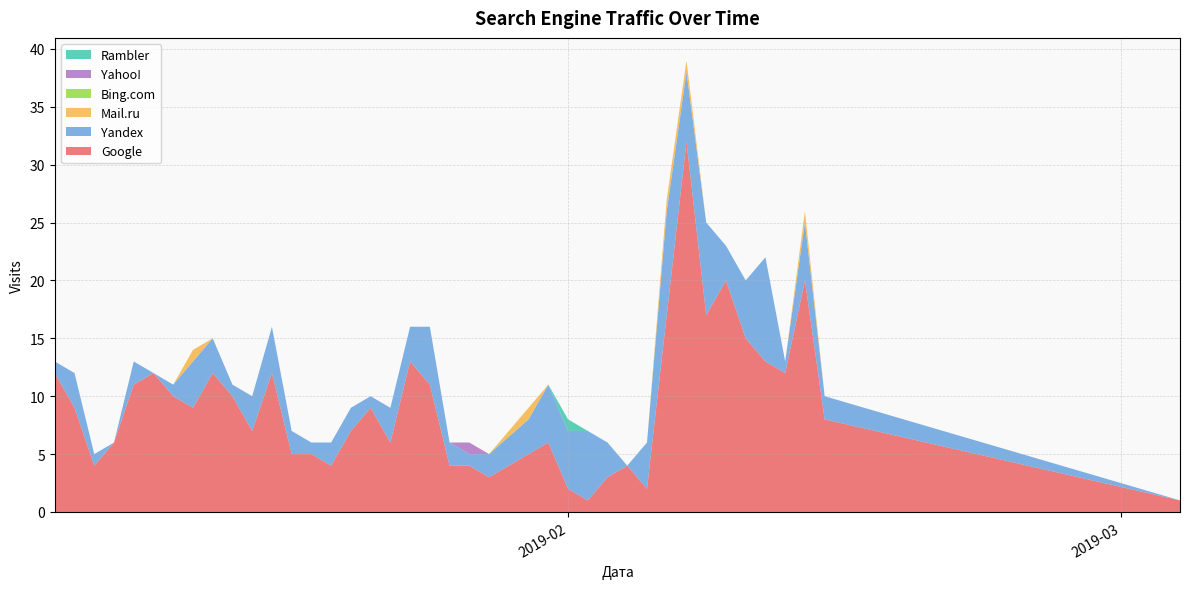

Reading left to right, what are all the values shown in this chart?

Google: 12	9	4	6	11	12	10	9	12	10	7	12	5	5	4	7	9	6	13	11	4	4	3	5	6	2	1	3	4	2	17	32	17	20	15	13	12	20	8	1
Yandex: 1	3	1	0	2	0	1	4	3	1	3	4	2	1	2	2	1	3	3	5	2	1	2	3	5	5	6	3	0	4	9	6	8	3	5	9	1	5	2	0
Mail.ru: 0	0	0	0	0	0	0	1	0	0	0	0	0	0	0	0	0	0	0	0	0	0	0	1	0	0	0	0	0	0	1	1	0	0	0	0	0	1	0	0
Bing.com: 0	0	0	0	0	0	0	0	0	0	0	0	0	0	0	0	0	0	0	0	0	0	0	0	0	0	0	0	0	0	0	0	0	0	0	0	0	0	0	0
Yahoo!: 0	0	0	0	0	0	0	0	0	0	0	0	0	0	0	0	0	0	0	0	0	1	0	0	0	0	0	0	0	0	0	0	0	0	0	0	0	0	0	0
Rambler: 0	0	0	0	0	0	0	0	0	0	0	0	0	0	0	0	0	0	0	0	0	0	0	0	0	1	0	0	0	0	0	0	0	0	0	0	0	0	0	0